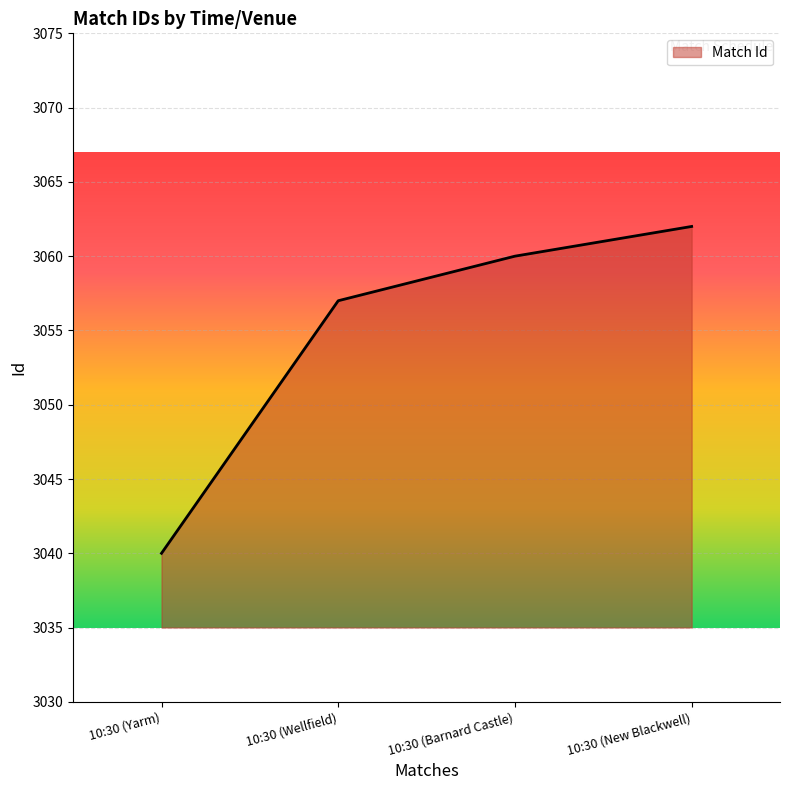

What is the sum of all values?

12219